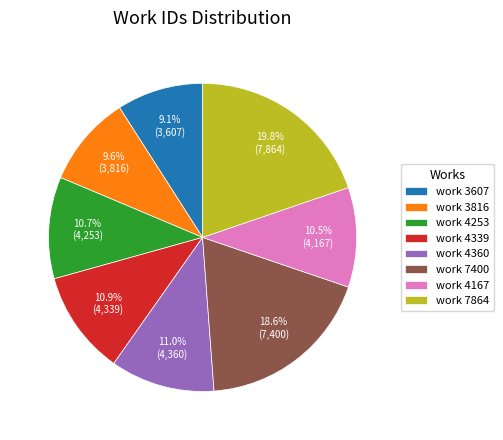

To the nearest percent, what is the combined percentage of work 3607 and work 4167?

20%